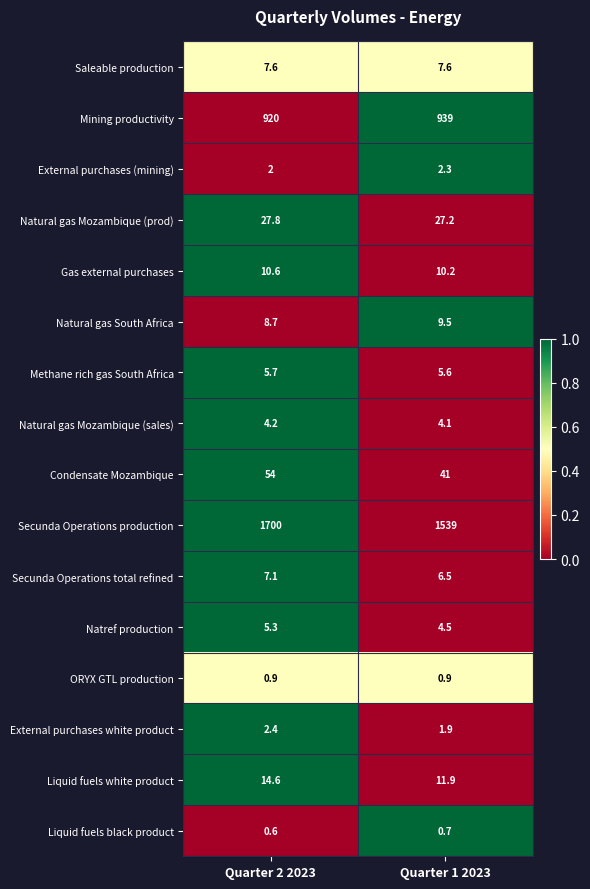

What is the highest value of the Natural gas South Africa series?

9.5